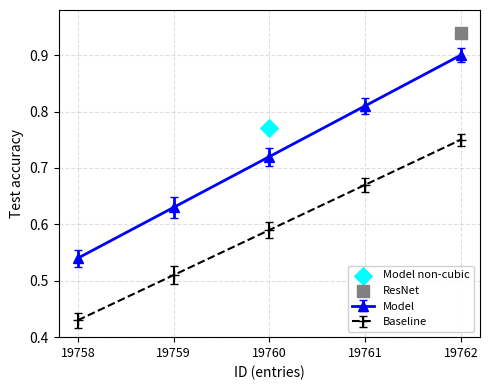

Is it true that Baseline equals 1.1 at 19761?

False